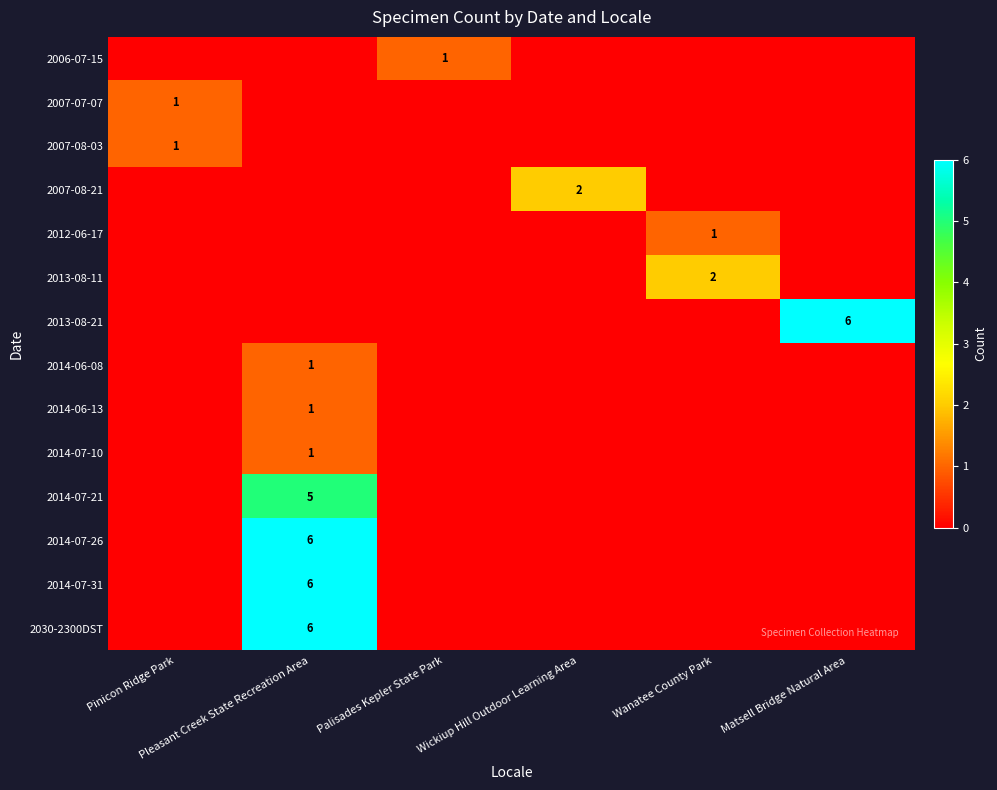

How many data points does each series have?

6